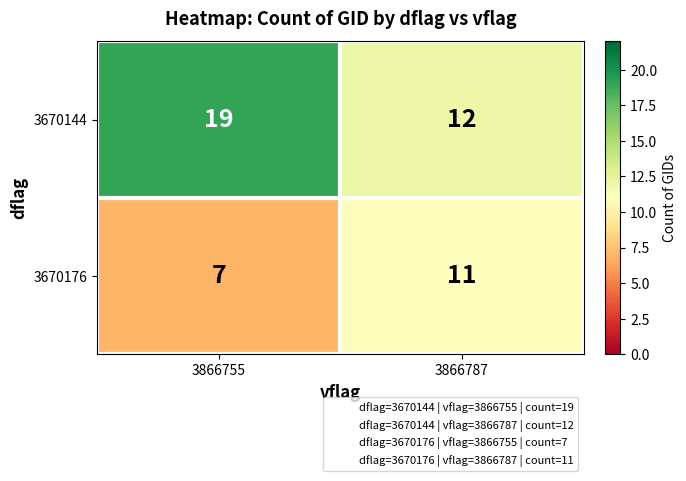

What is the sum of all 3670176 values?

18